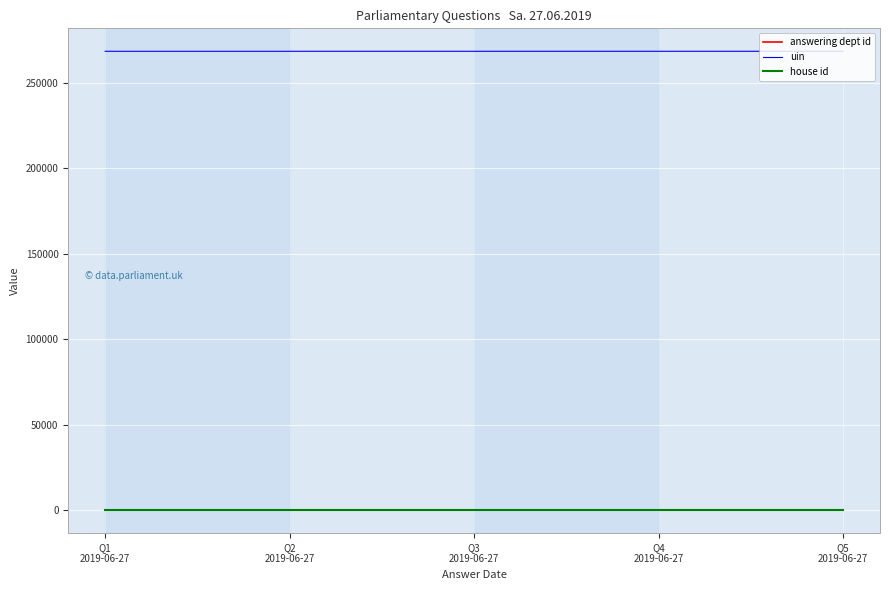

True or false: uin and answering dept id intersect in this chart.

False